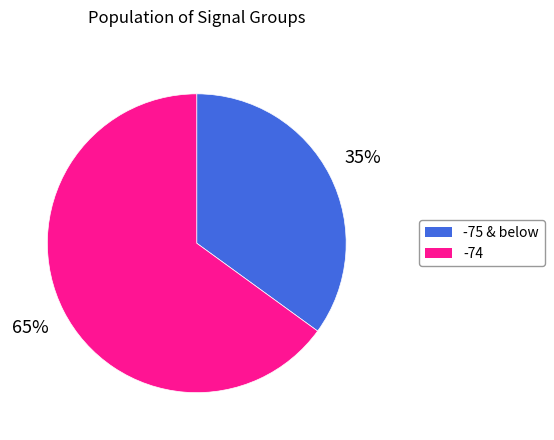

Does any single category account for the majority?

Yes